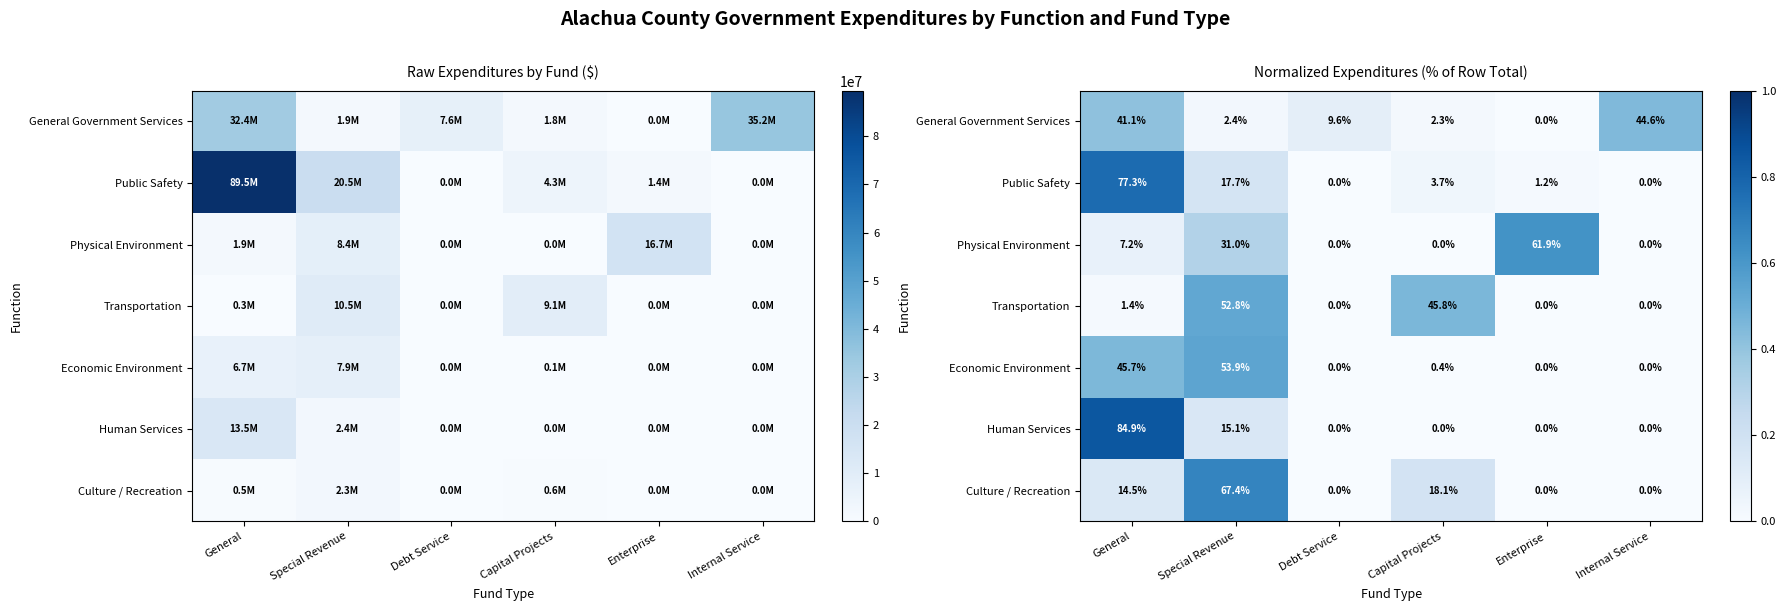

What is the difference between the highest and lowest values at Enterprise?

0.6